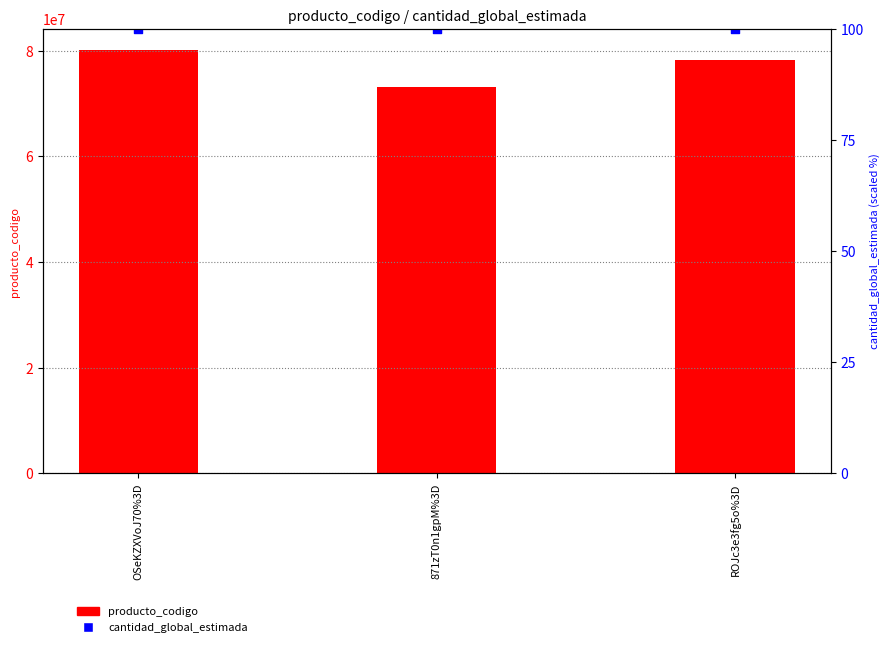

Which series has the widest spread of Y values?

producto_codigo